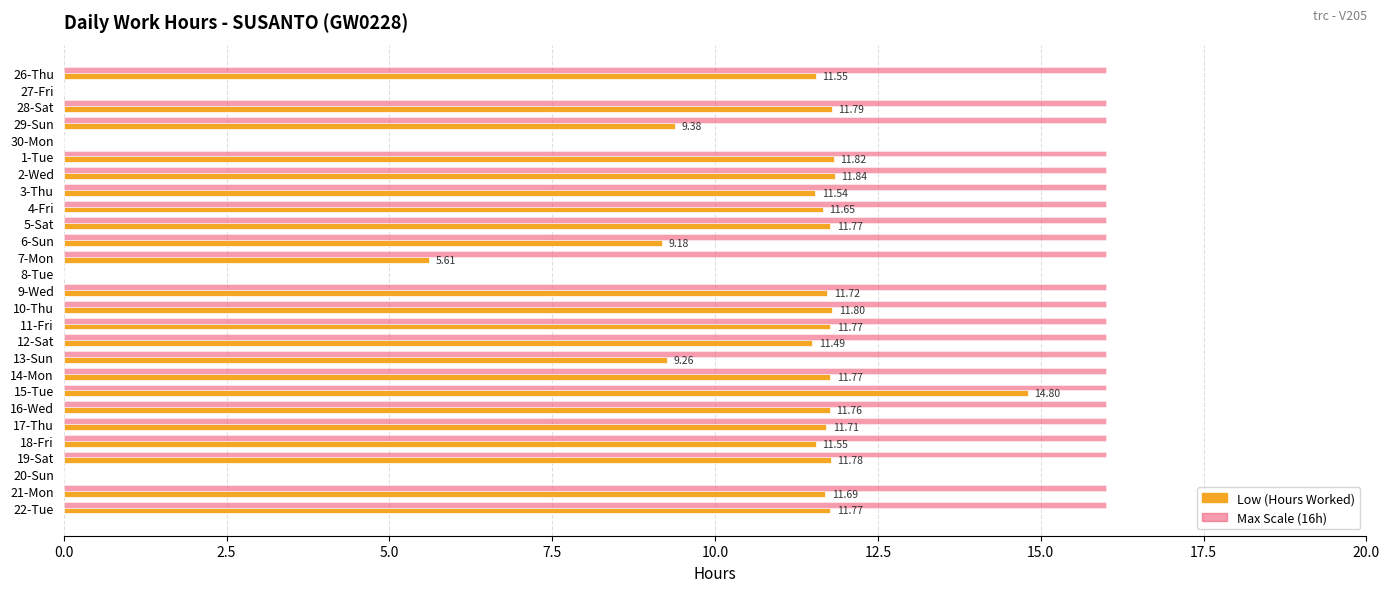

What is the total value across all series at 28-Sat?

27.8